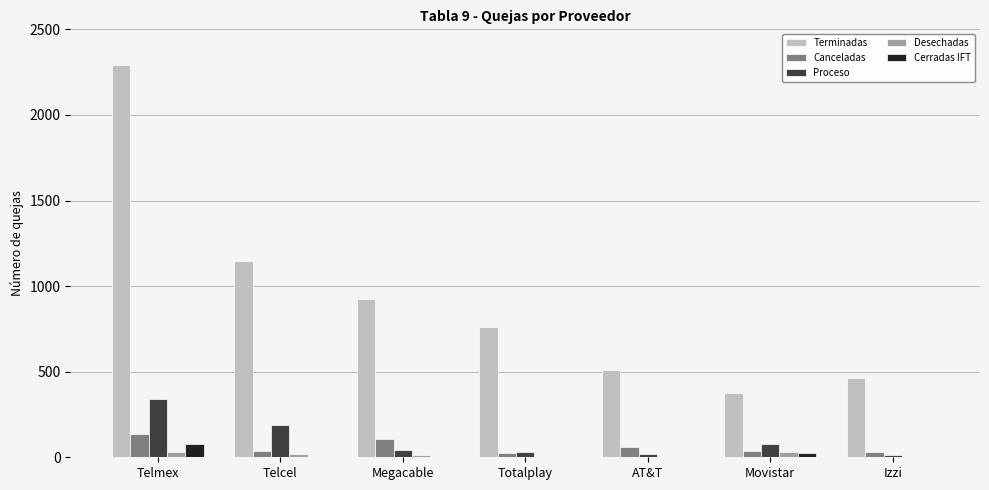

At which category does the chart reach its peak across all series?

Telmex